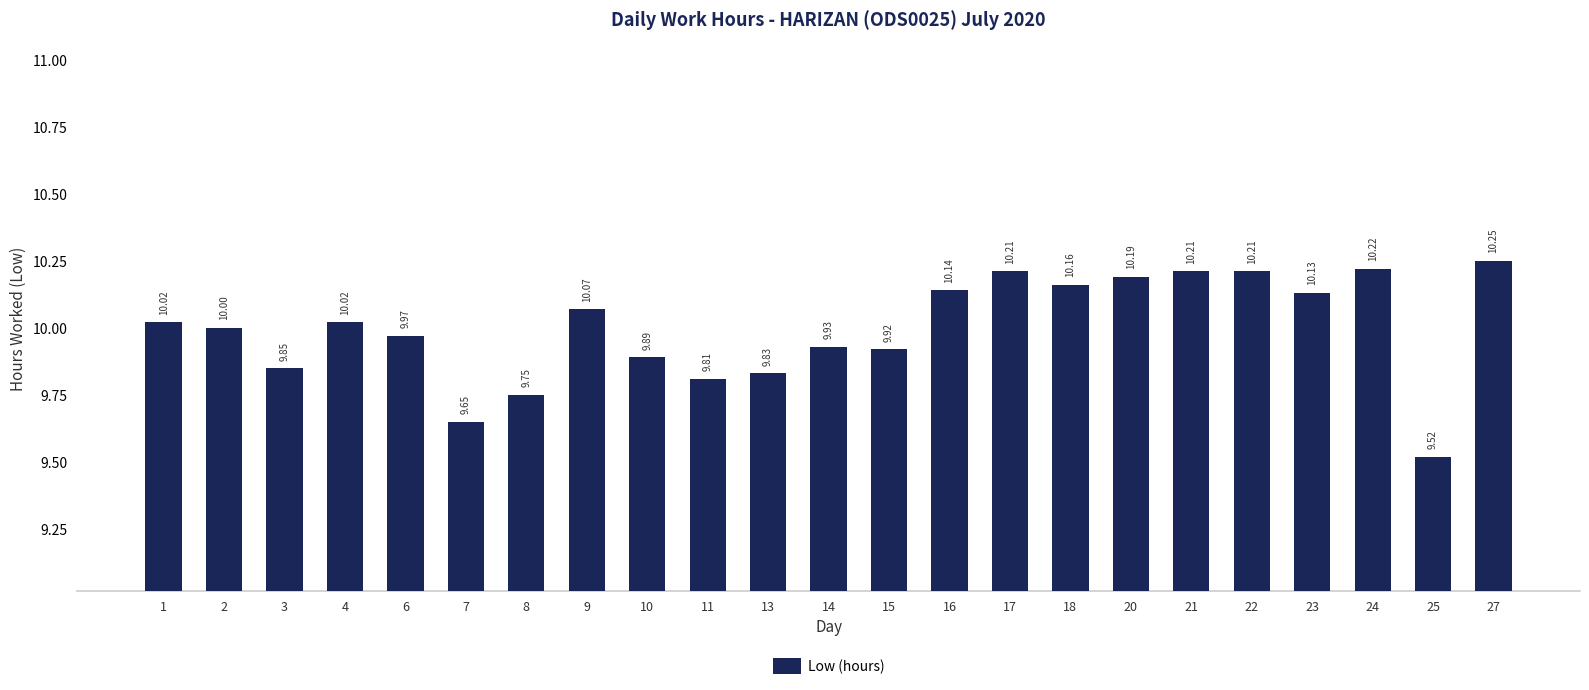

Approximately how many times larger is the value at 11 compared to 24?

1.0